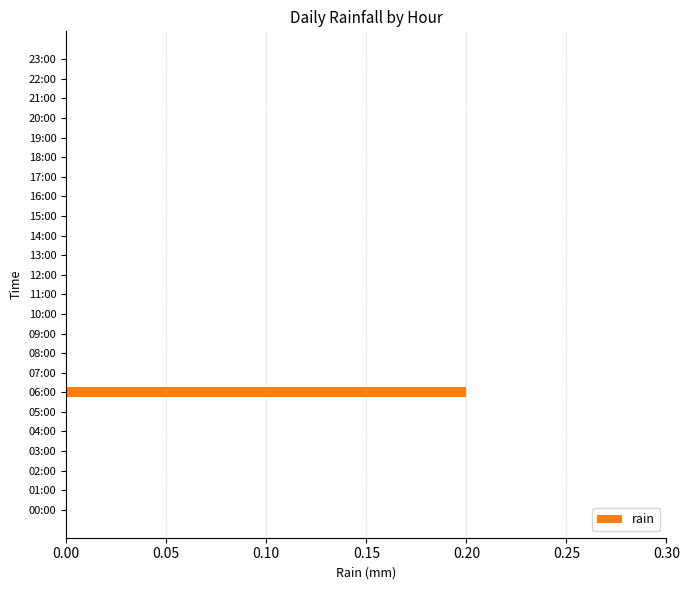

Between 06:00 and 22:00, which is larger?

06:00